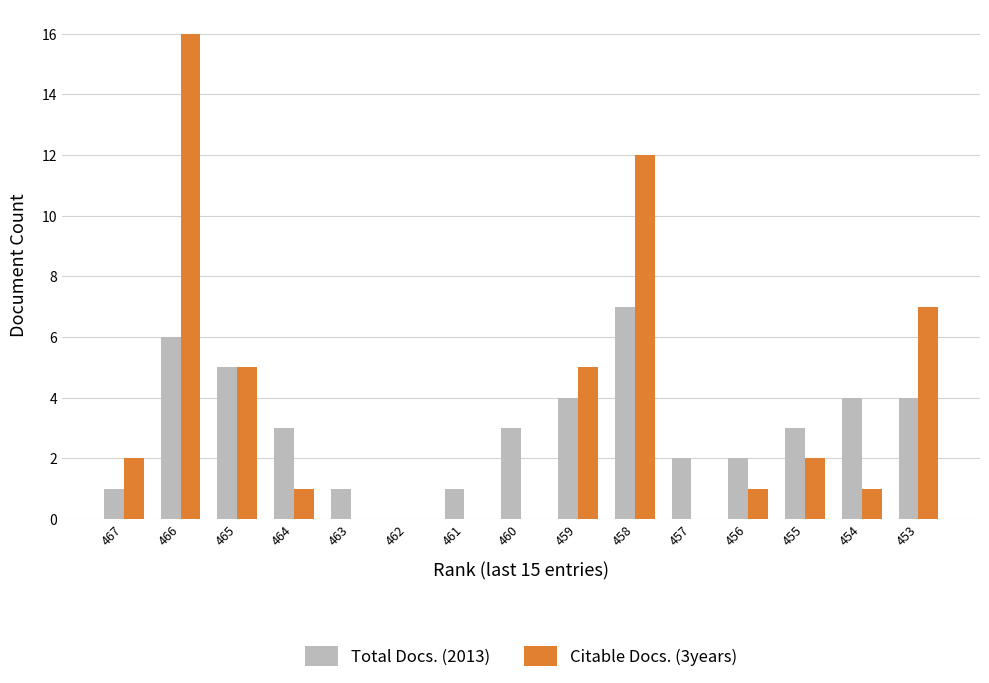

Which series changed the most between 466 and 457?

Citable Docs. (3years)